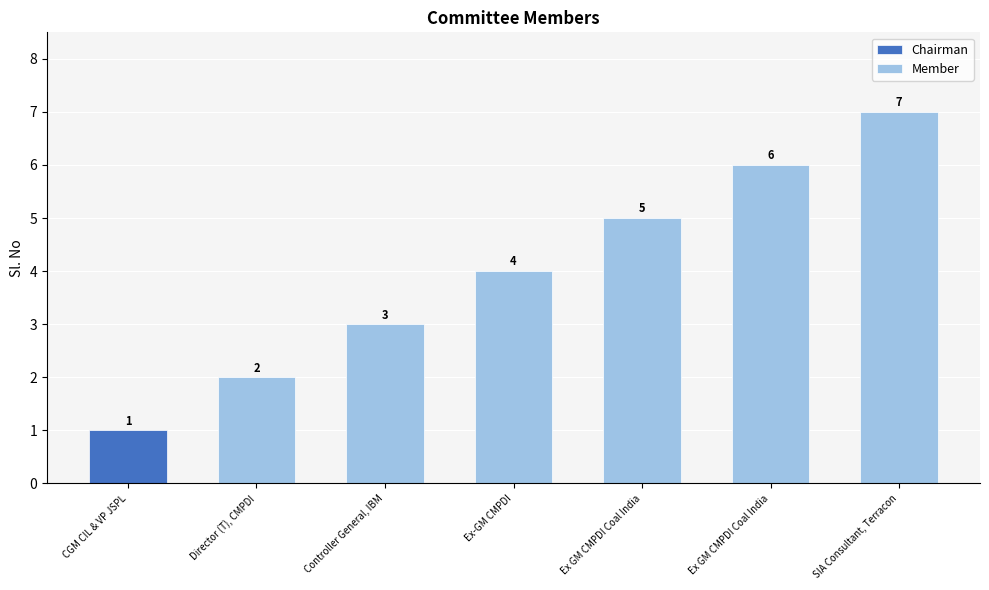

What is the change in value from Ex-GM CMPDI to SIA Consultant, Terracon?

+3